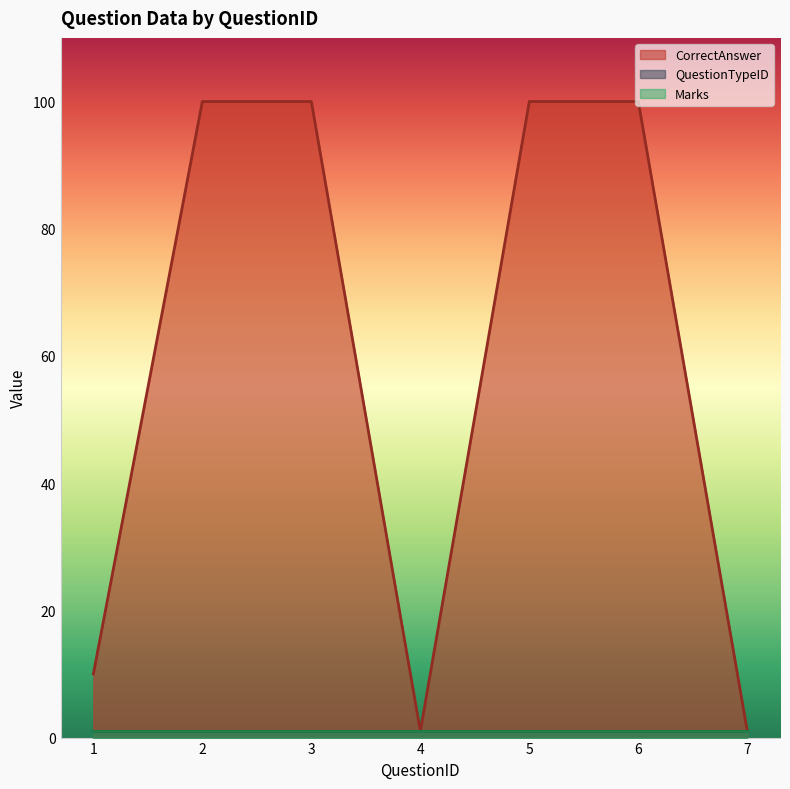

What is the value of the QuestionTypeID point at the 4th from the left?

1